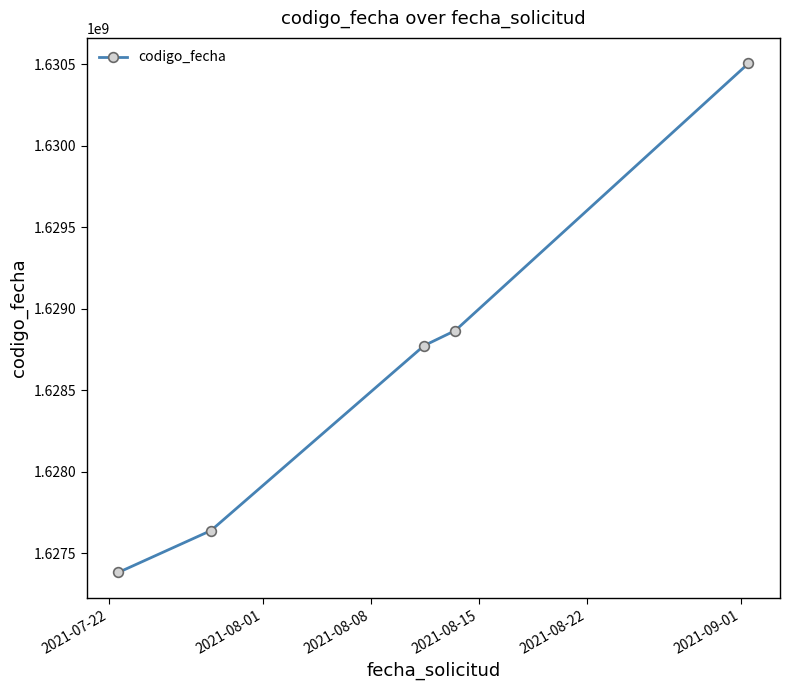

True or false: the data has more than 0 interior local peaks.

False